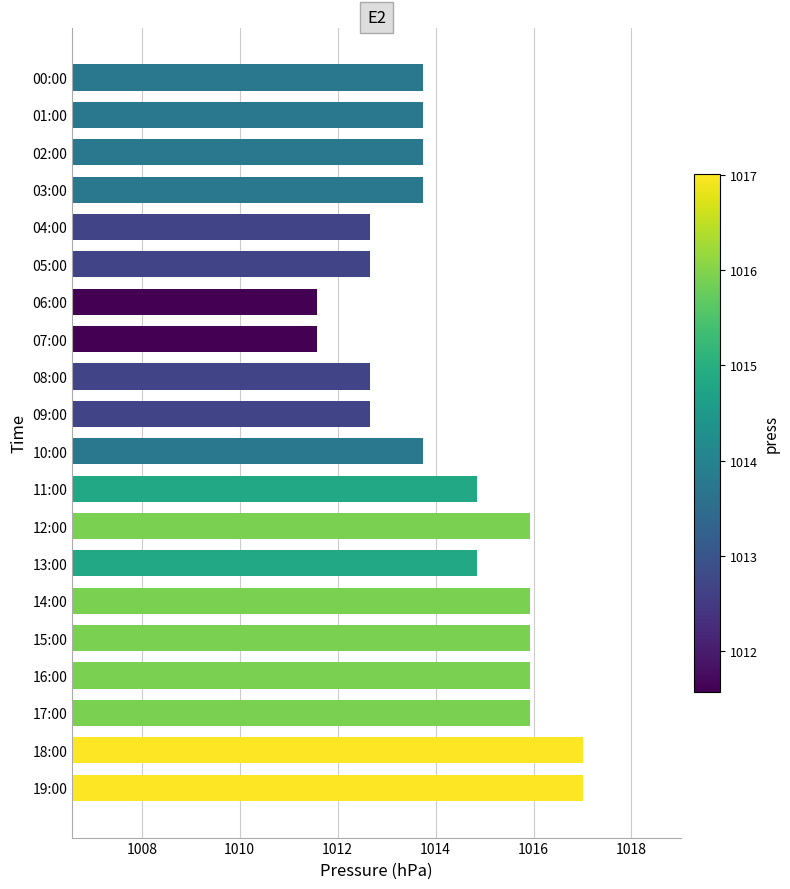

What is the label of the 10th bar from the bottom?

10:00